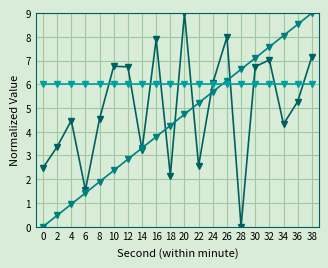

What is the total value across all series at 20?

19.7